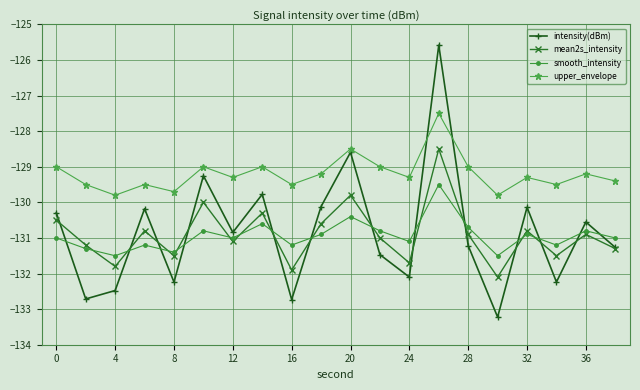

What is the maximum value shown in the chart?

-125.6